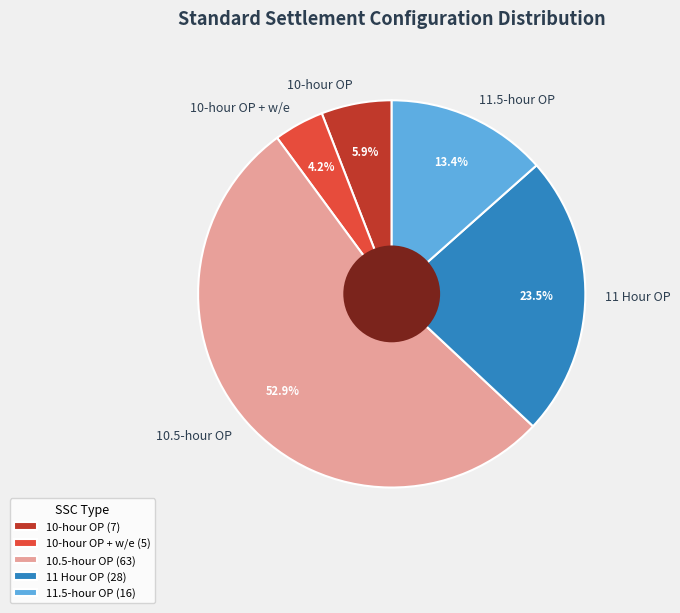

Between 11 Hour OP and 10.5-hour OP, which is larger?

10.5-hour OP